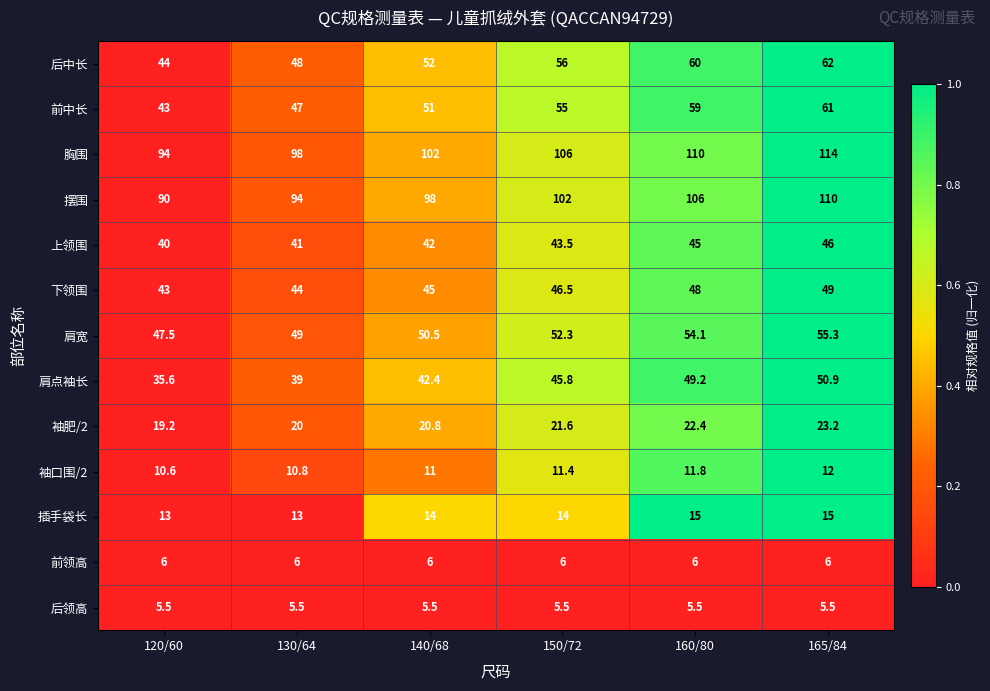

What is the difference between the highest and lowest values at 130/64?

92.5